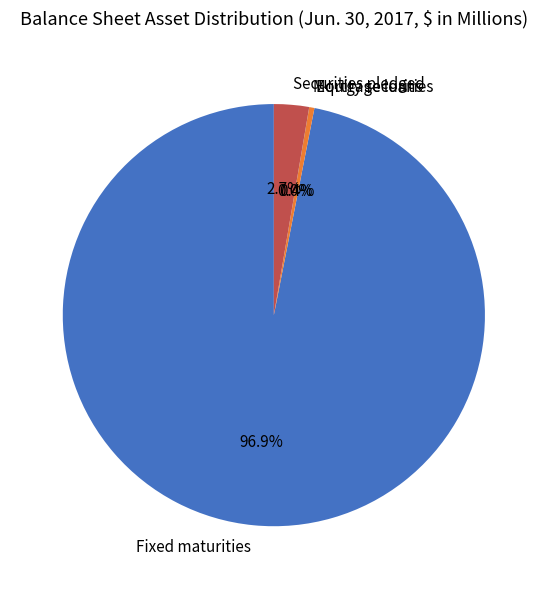

Is there a majority slice in this chart?

Yes